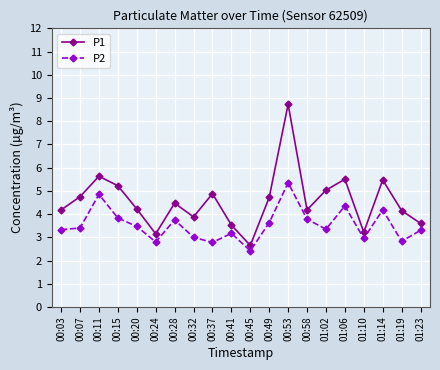

What is the label of the 5th point from the right?

01:06